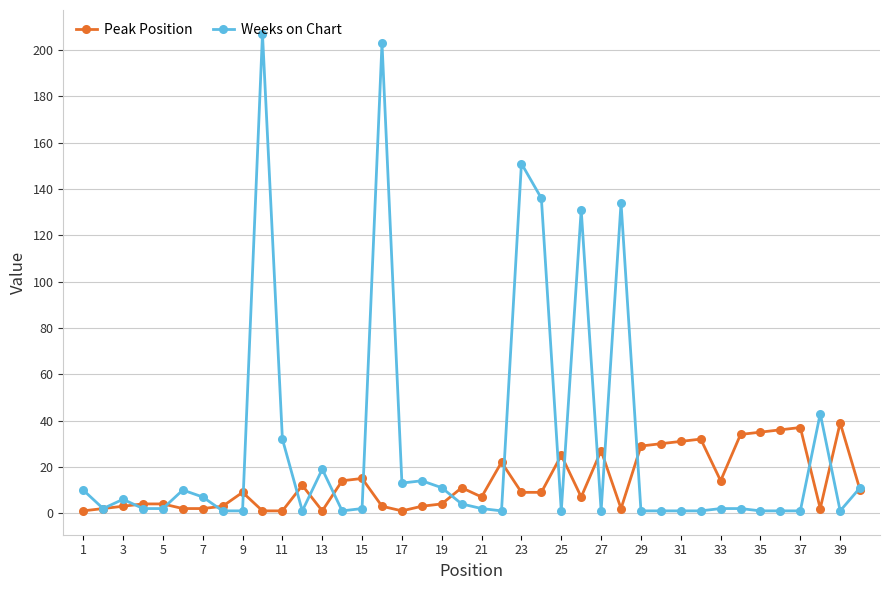

Rank the series by their maximum value, from highest to lowest.

Weeks on Chart, Peak Position